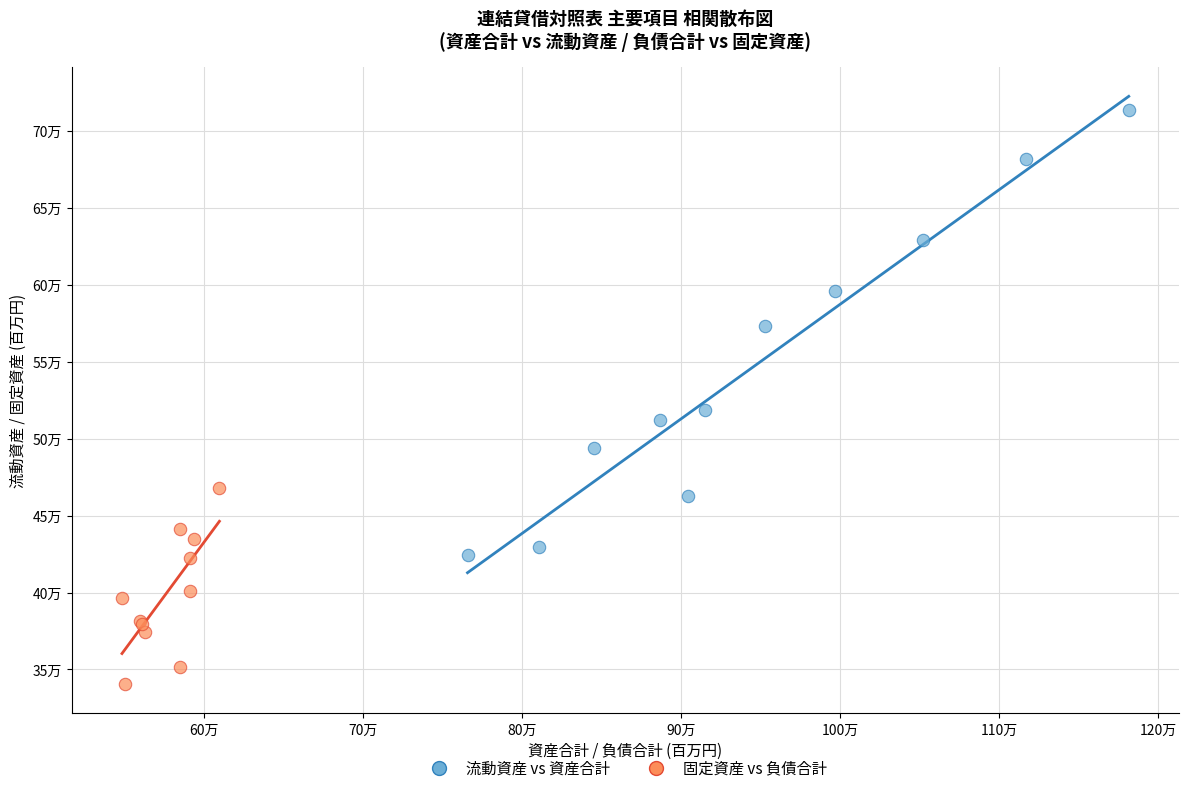

What are all the series names shown in the legend?

流動資産 vs 資産合計, 固定資産 vs 負債合計